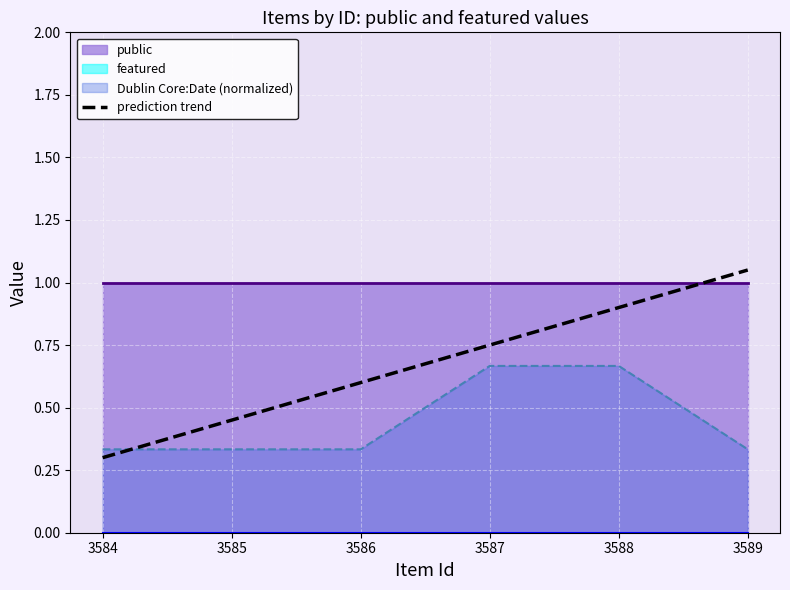

True or false: the data shows 0.4 at 3585.

True